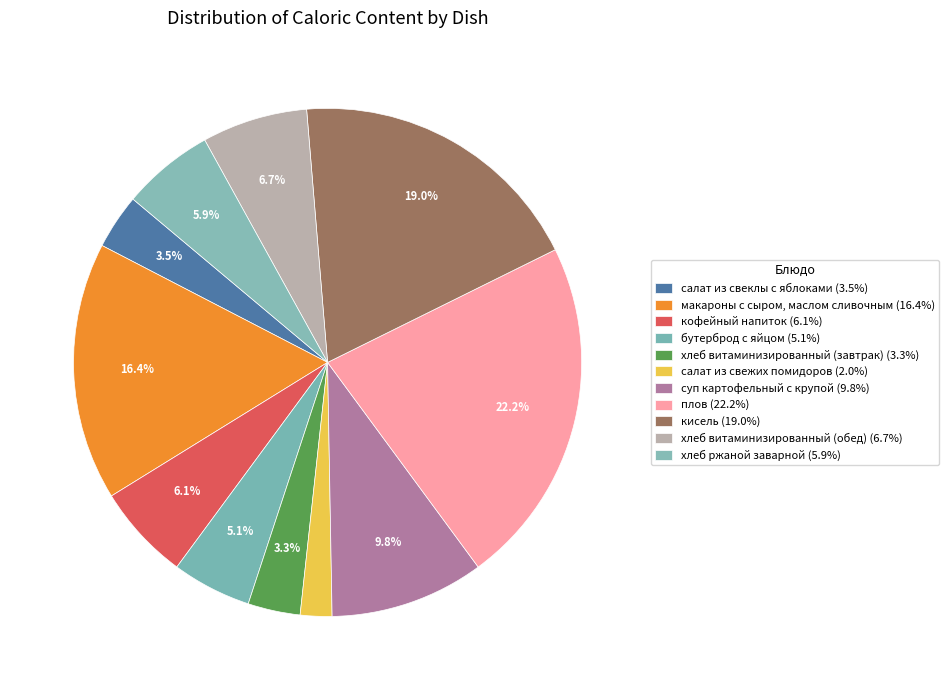

Count the number of slices in the pie.

11